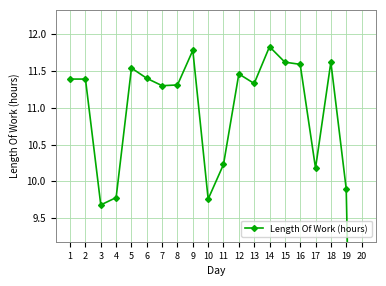

What is the difference between the second highest and minimum values?

11.8